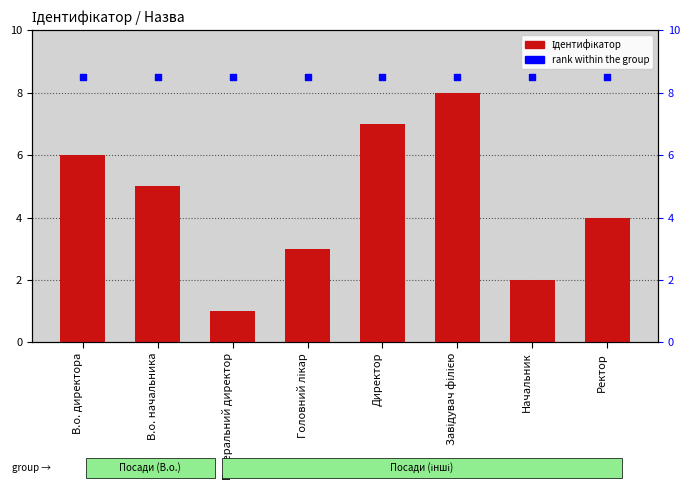

What are all the series names shown in the legend?

Ідентифікатор, rank within the group